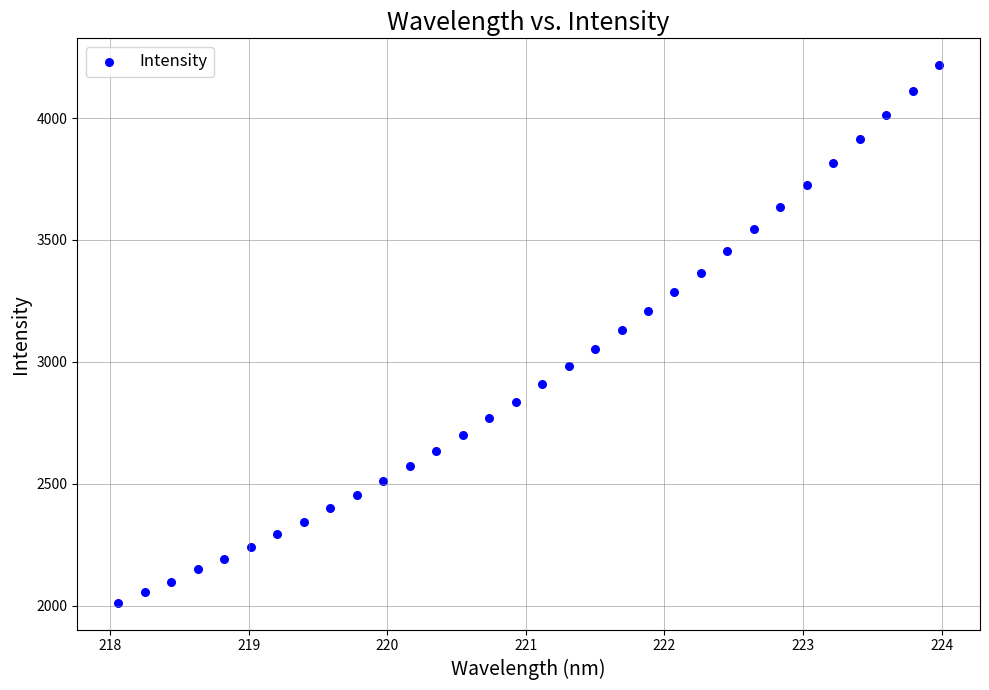

What is the range of X values (max minus min)?

5.9